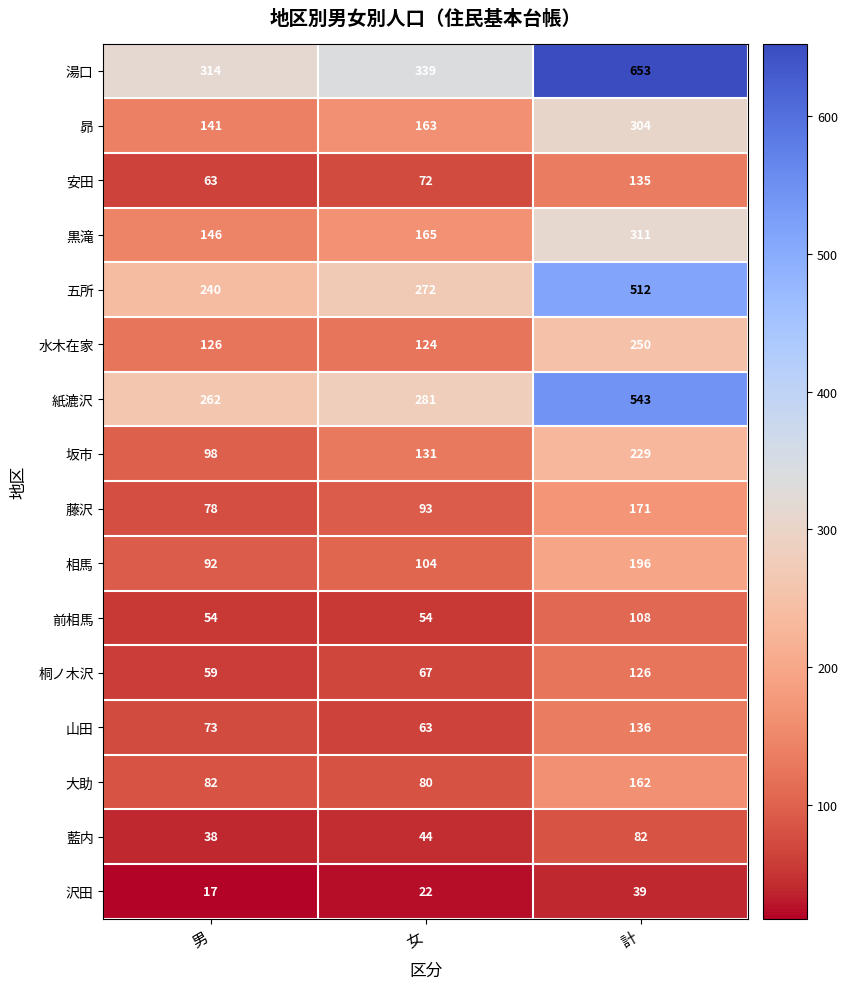

What is the greatest value displayed?

653